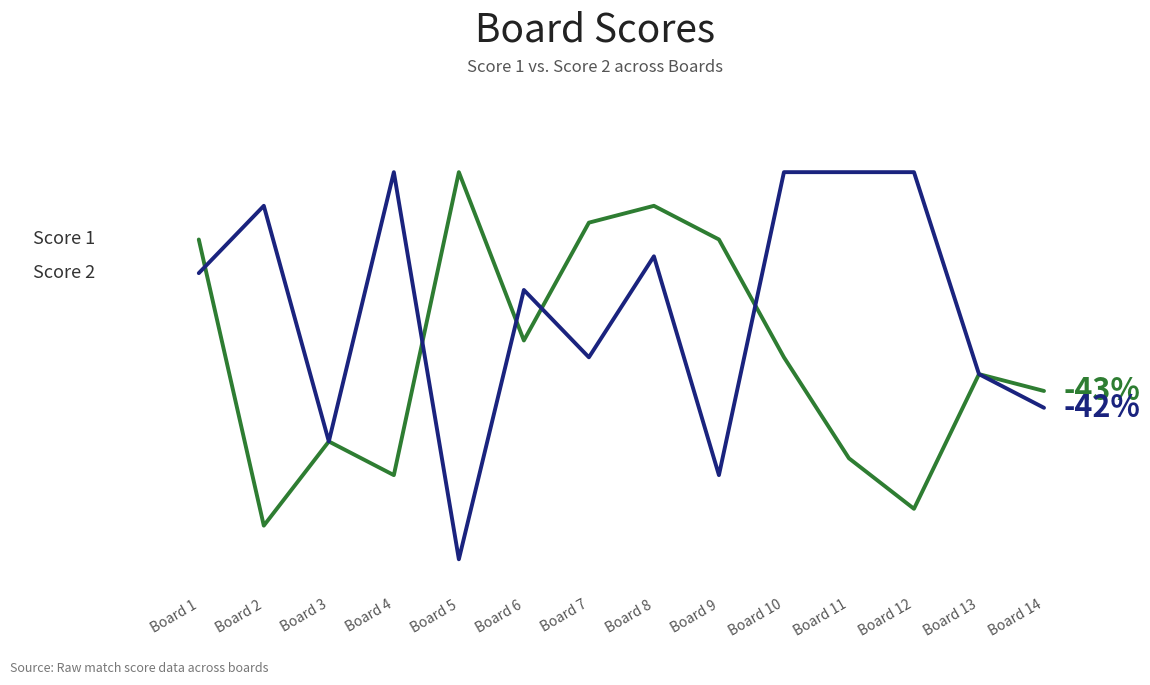

Does the chart display data point markers on the line(s)?

No